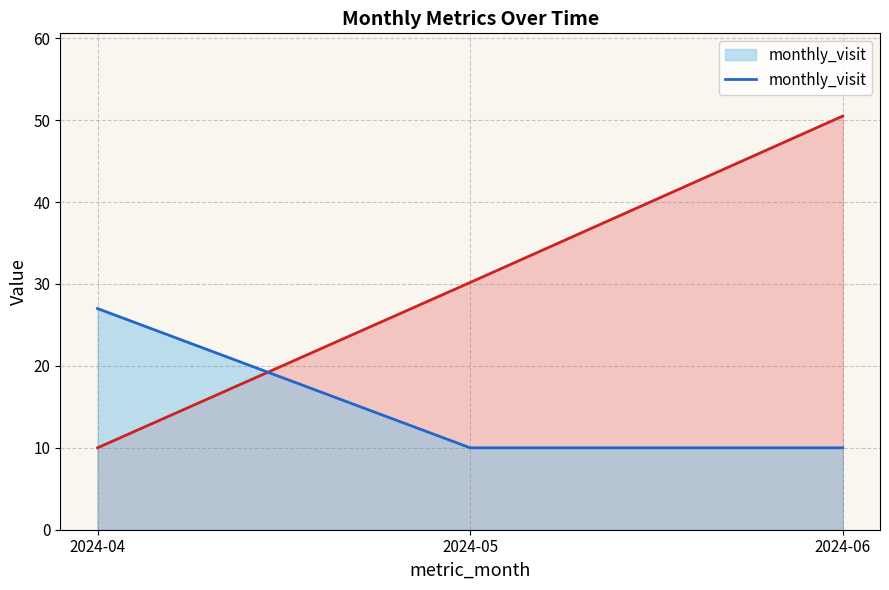

Is it true that the value at 2024-06 is 13?

False